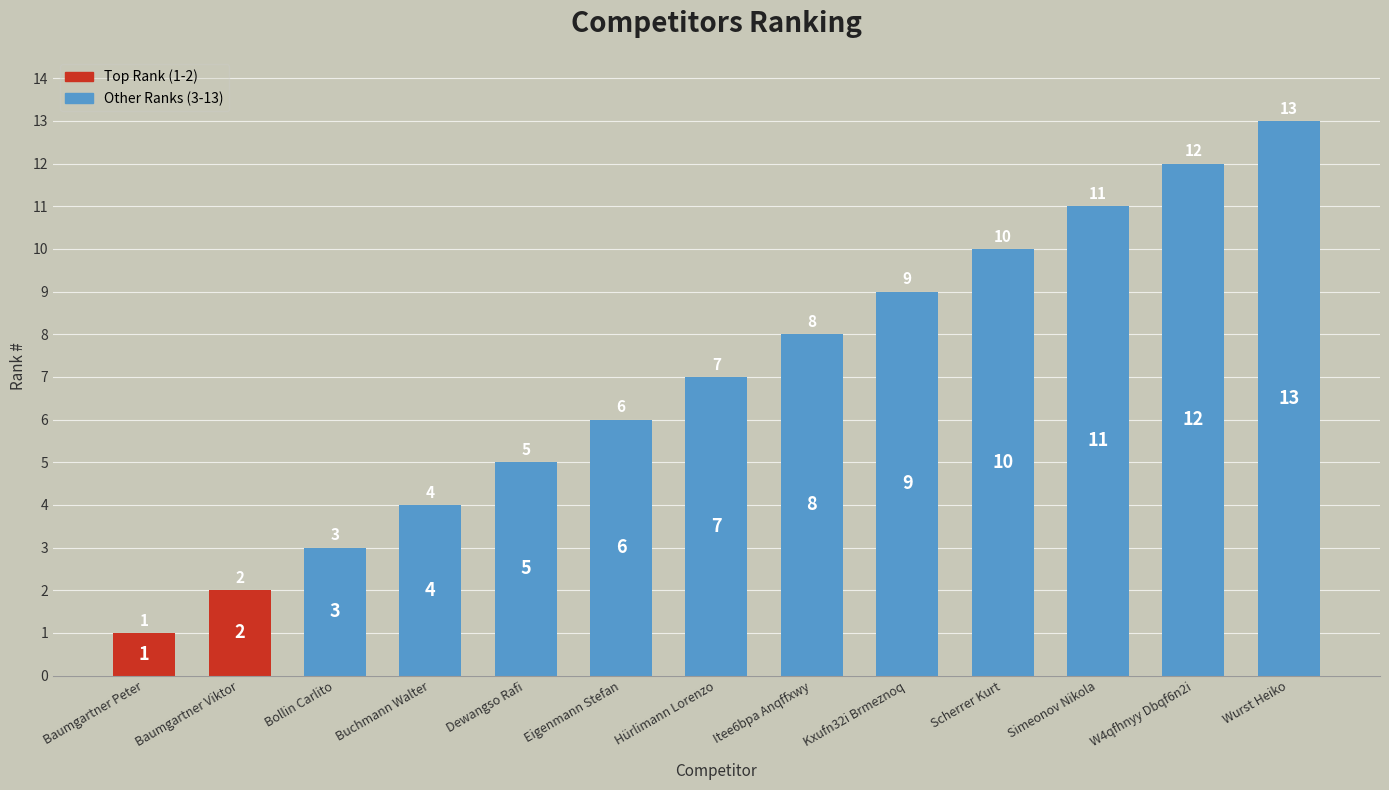

Are the bars grouped side by side (vs. stacked)?

No